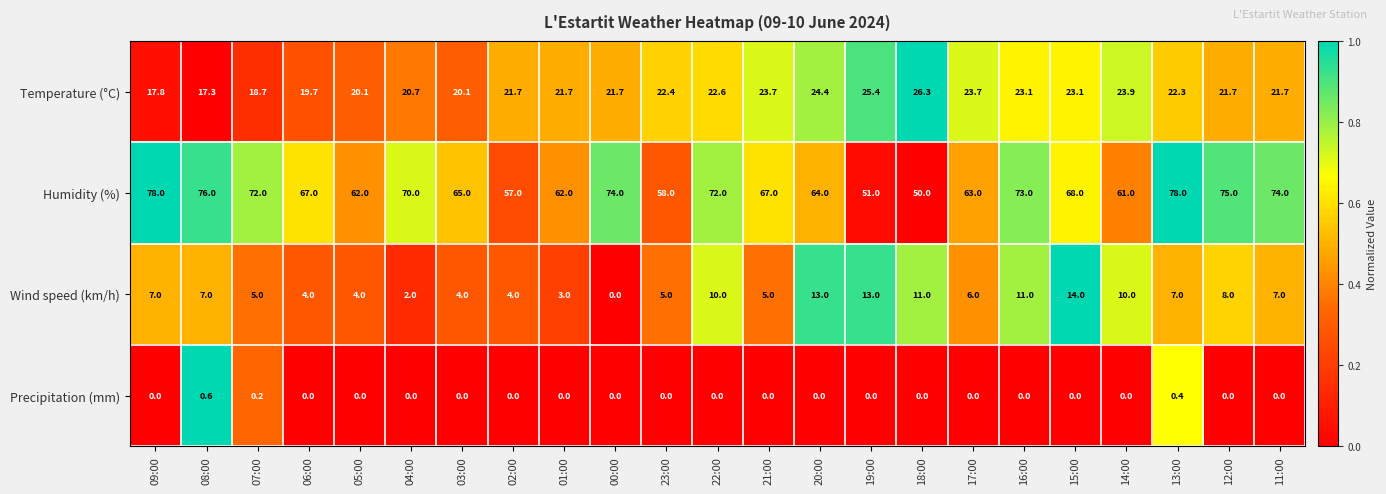

Which series changed the most between 07:00 and 23:00?

Humidity (%)